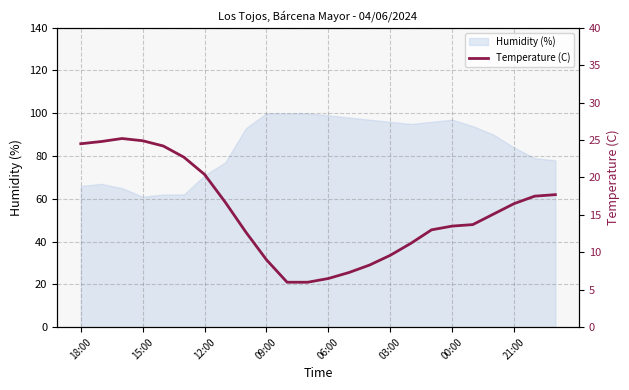

What is the greatest value displayed?

25.2